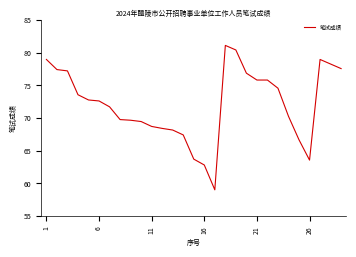

What is the minimum value shown in the chart?

59.0